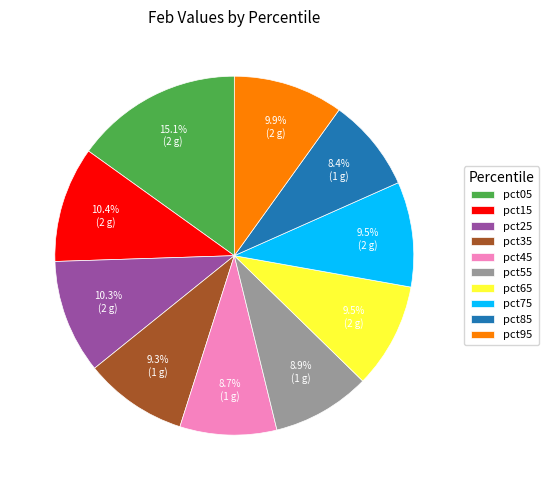

Is it true that pct55 is 20% of the pie?

False